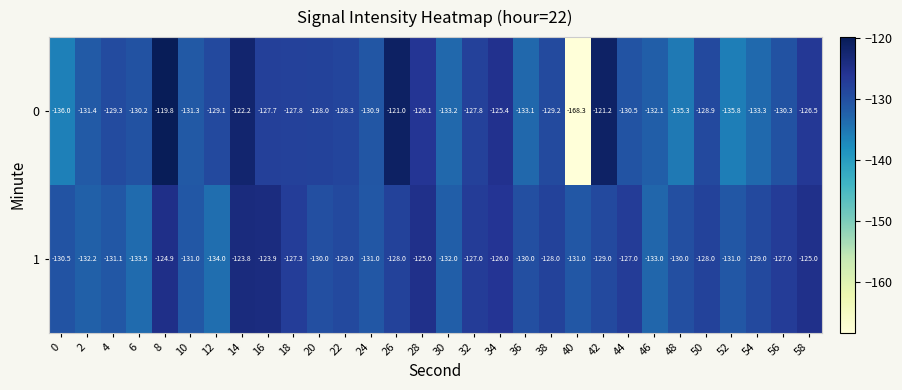

At which category is the sum across all series the highest?

8